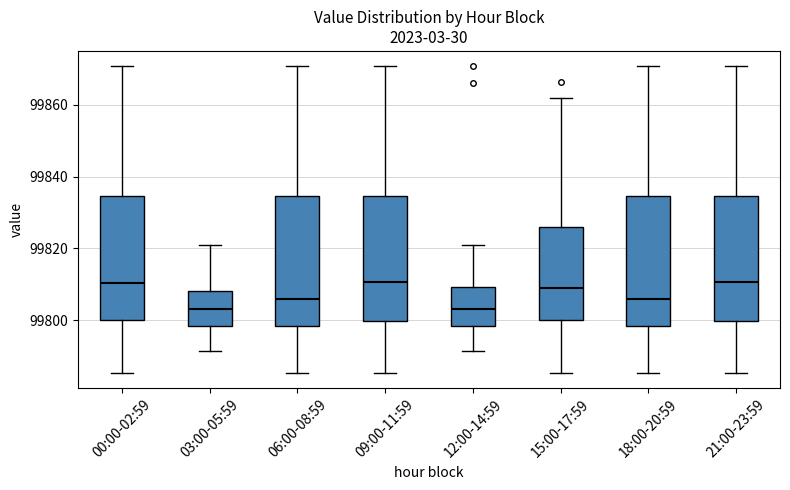

Where is the upper edge of the box for 15:00-17:59 on the y-axis? The values are not printed on the chart, so give them approximately, as read against the axis.

99826